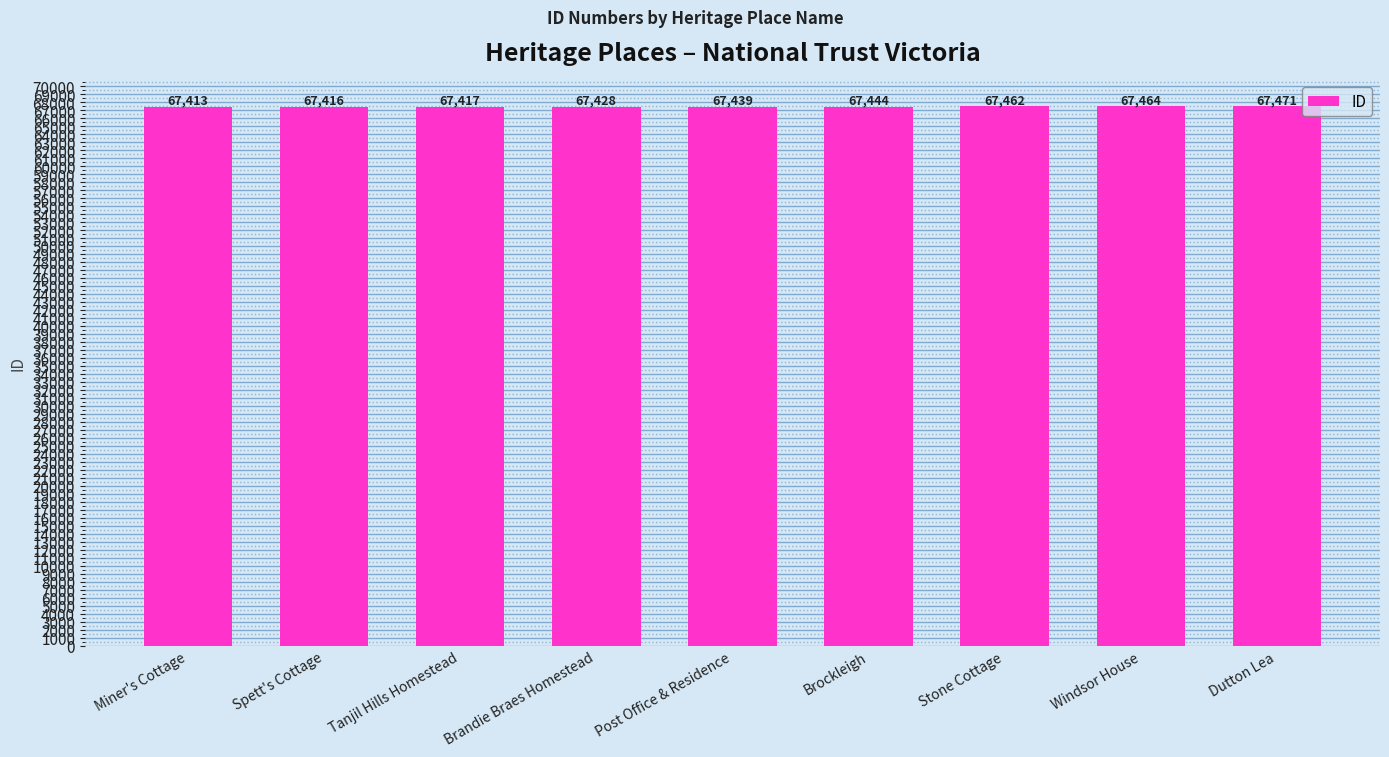

Which label corresponds to the smallest value in the chart?

Miner's Cottage